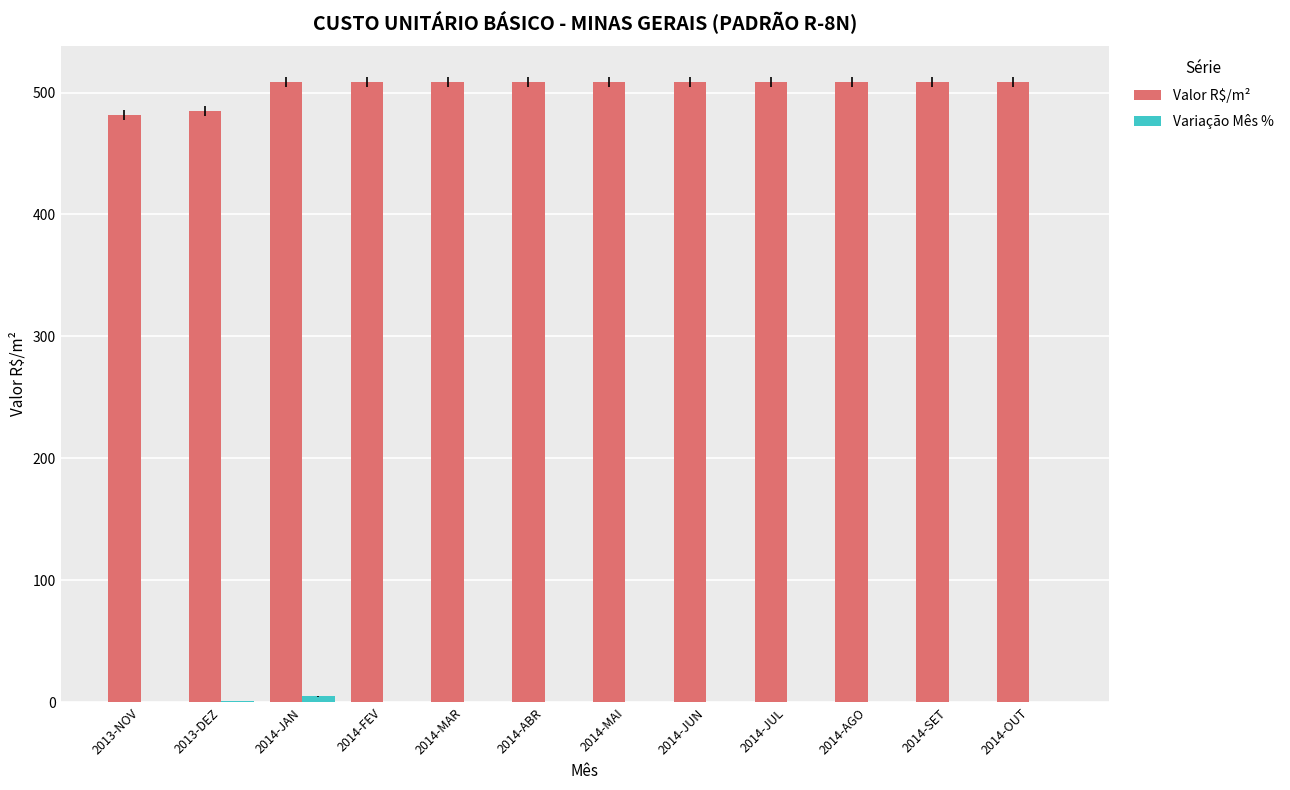

What is the difference between the Valor R$/m² values at 2014-FEV and 2013-DEZ?

23.3